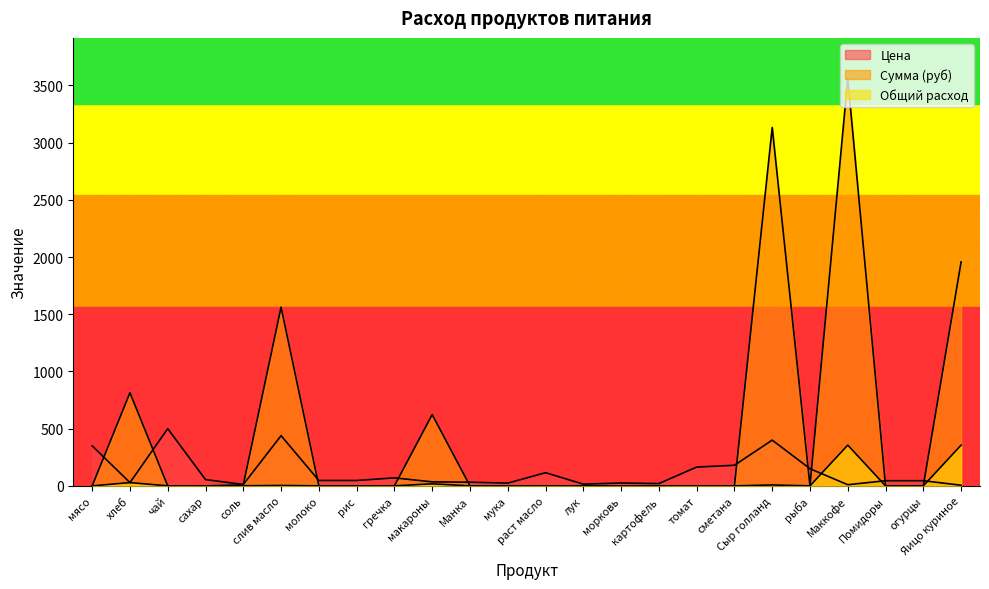

At how many categories does at least one series exceed 1874?

3